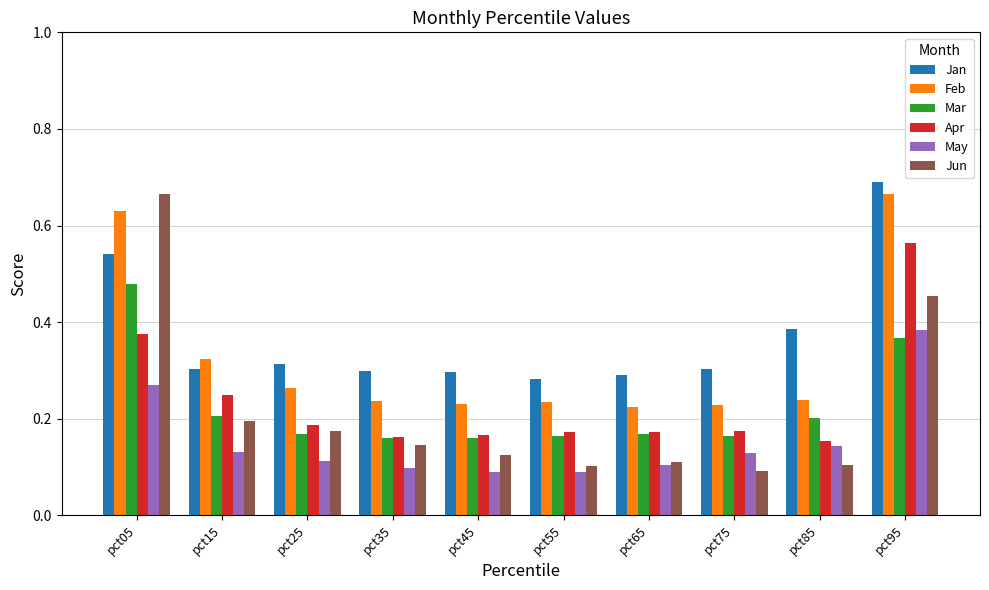

Which label corresponds to the largest value in the chart?

pct95